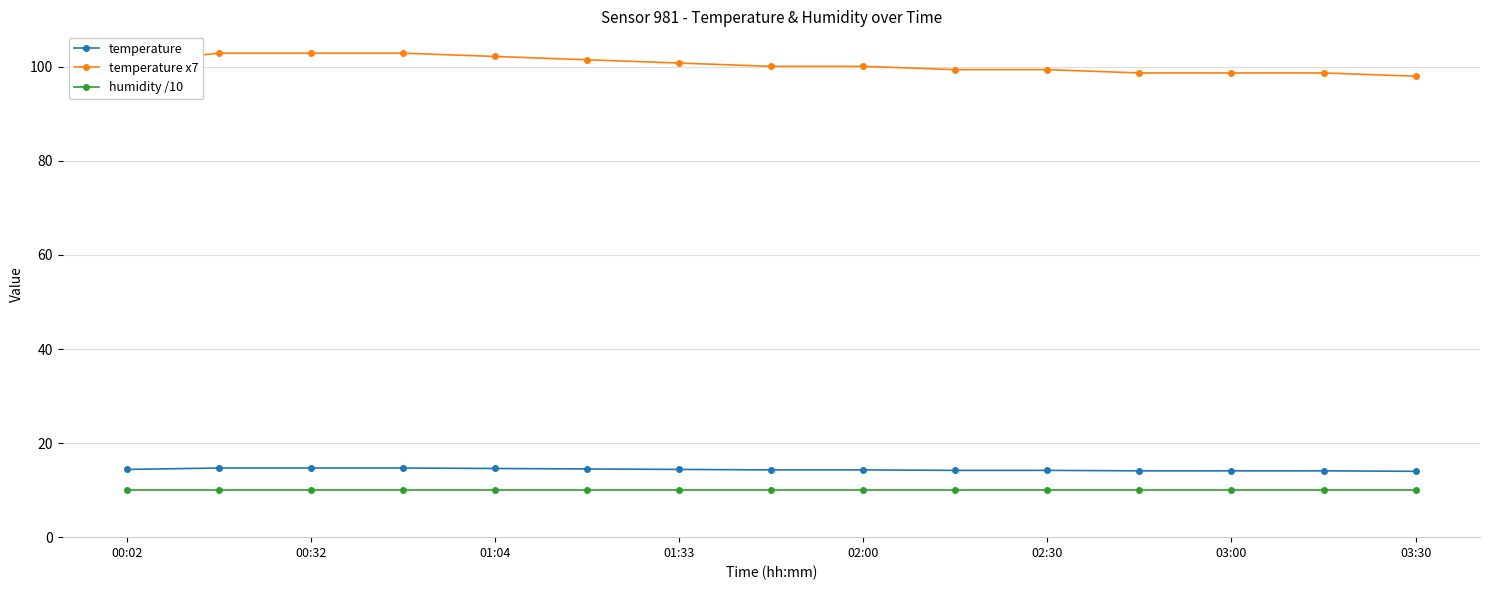

At how many categories does at least one series exceed 79?

15